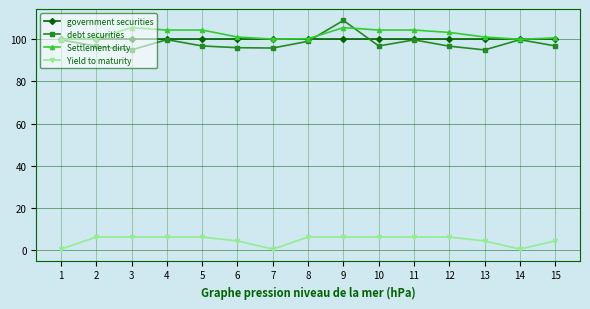

Where does the Settlement dirty series first go above 101?

3